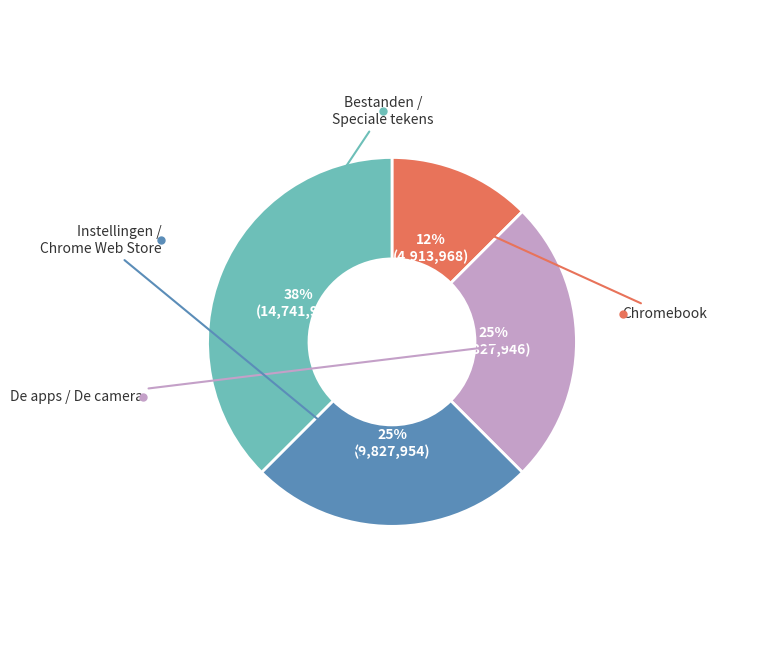

Is there a majority slice in this chart?

No